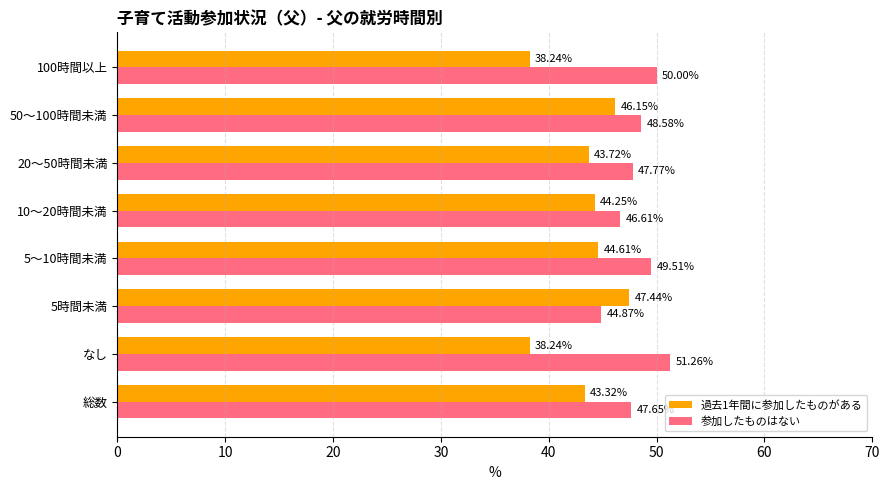

Which series has the largest total across all categories?

参加したものはない